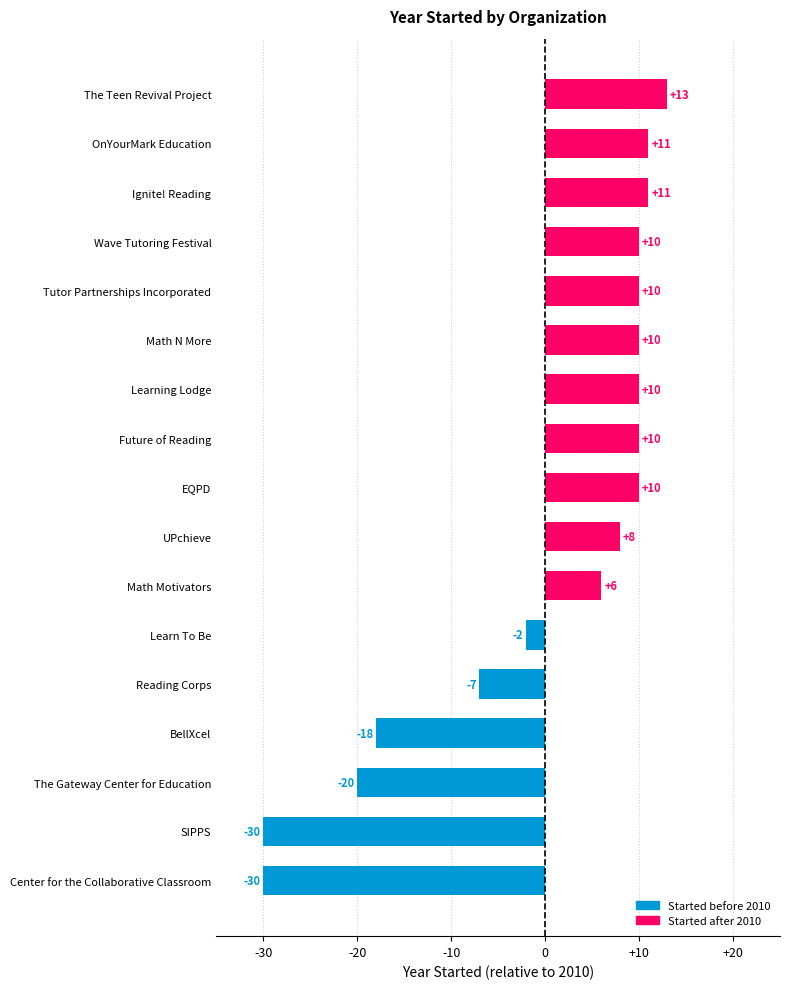

What is the change in value from The Gateway Center for Education to Math Motivators?

+26